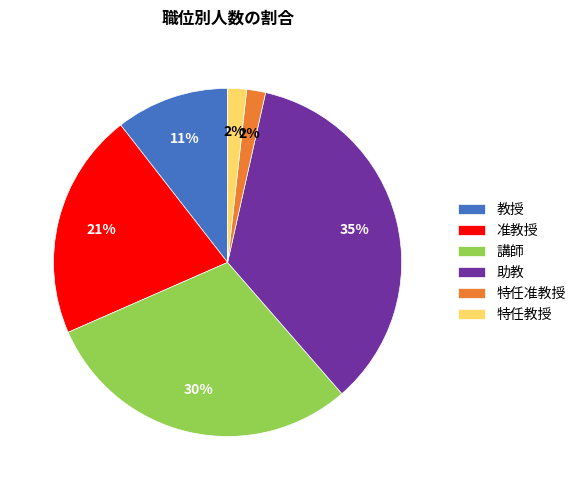

Which has a higher value, 特任准教授 or 助教?

助教